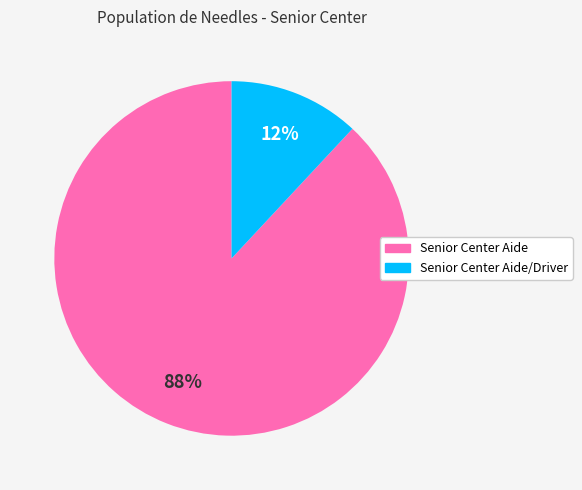

Is there any slice that represents more than half of the pie?

Yes